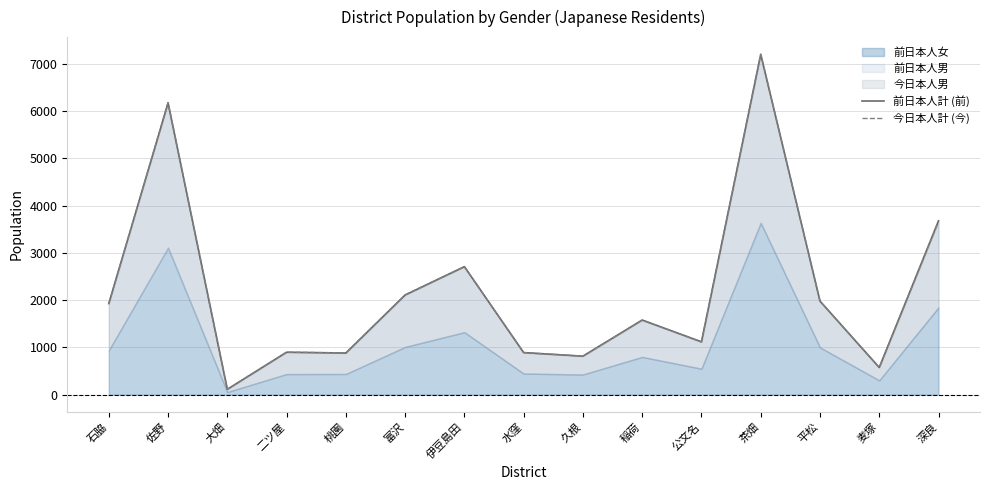

At which label is 今日本人計 (今) closest to 3658?

深良